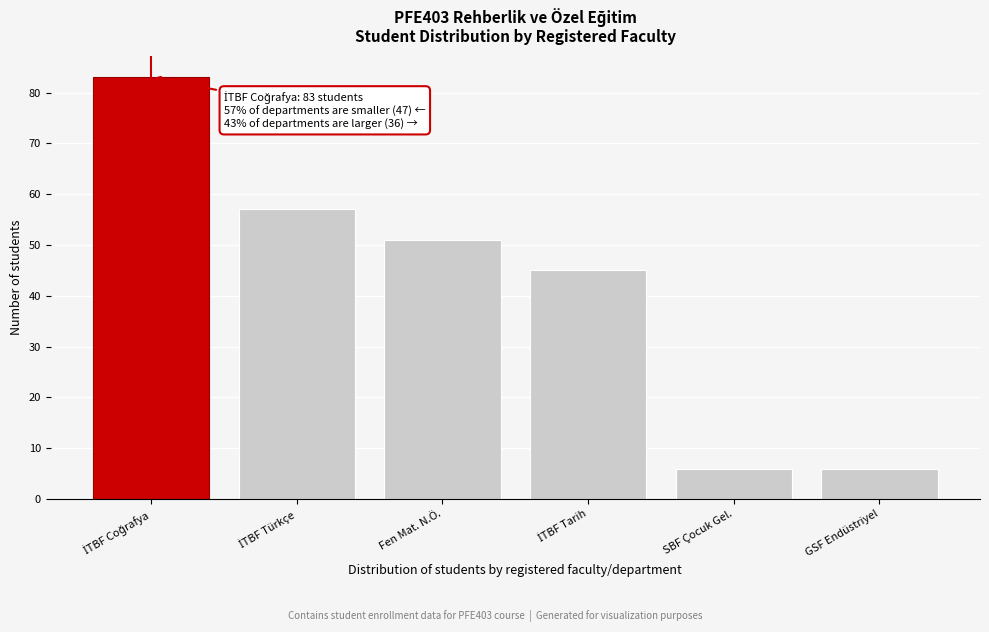

Reading left to right, list all the values displayed in this chart.

83	57	51	45	6	6